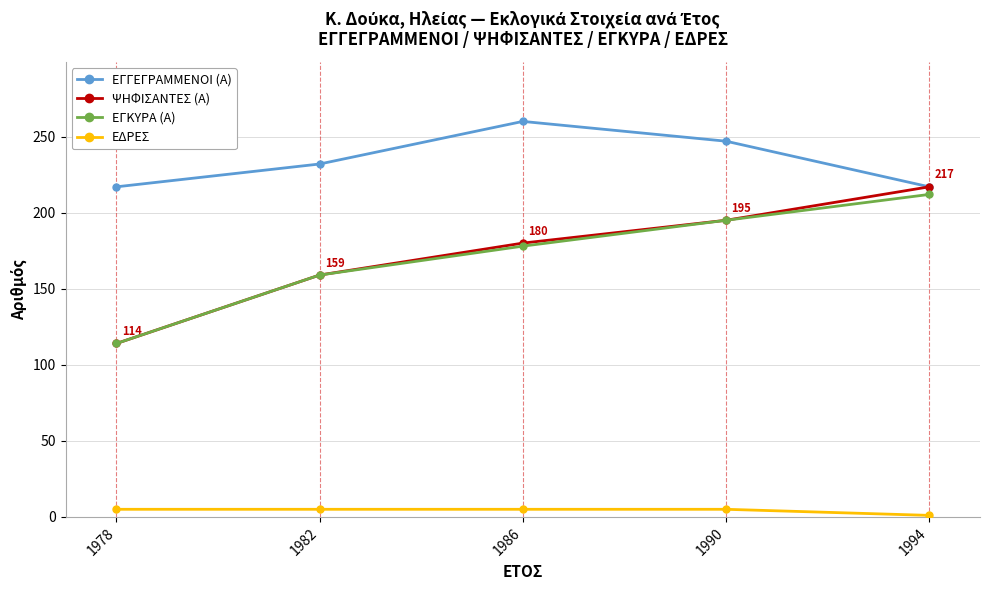

Which series has the largest range (max minus min)?

ΨΗΦΙΣΑΝΤΕΣ (Α)